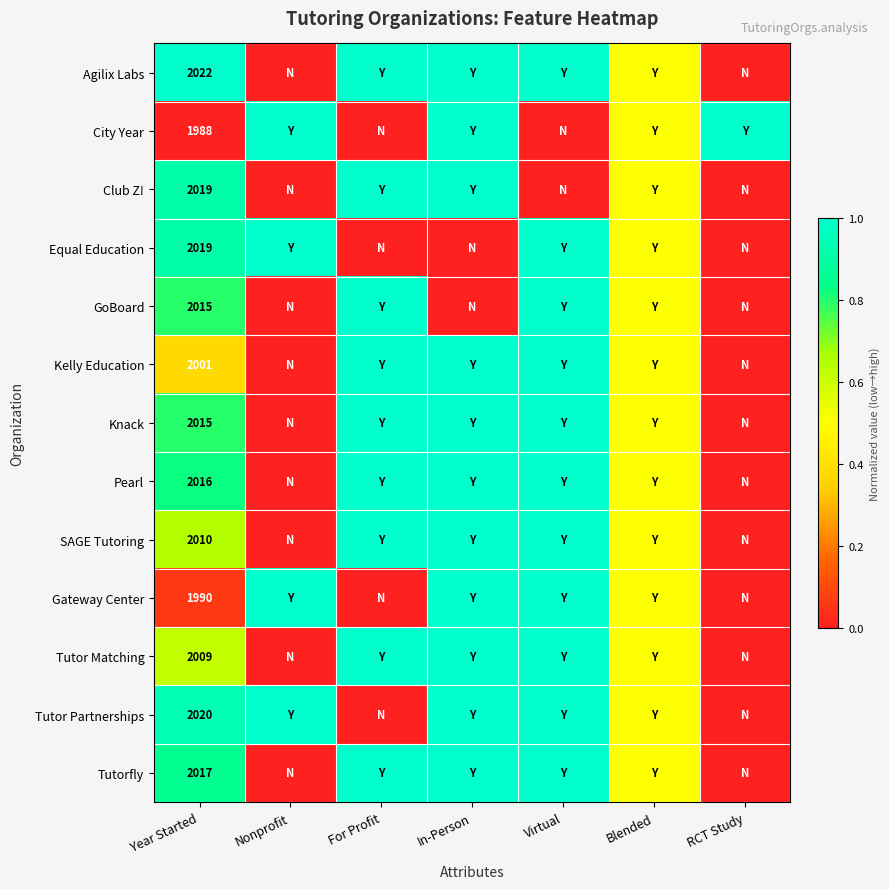

Between Year Started and Blended, which is larger?

Year Started